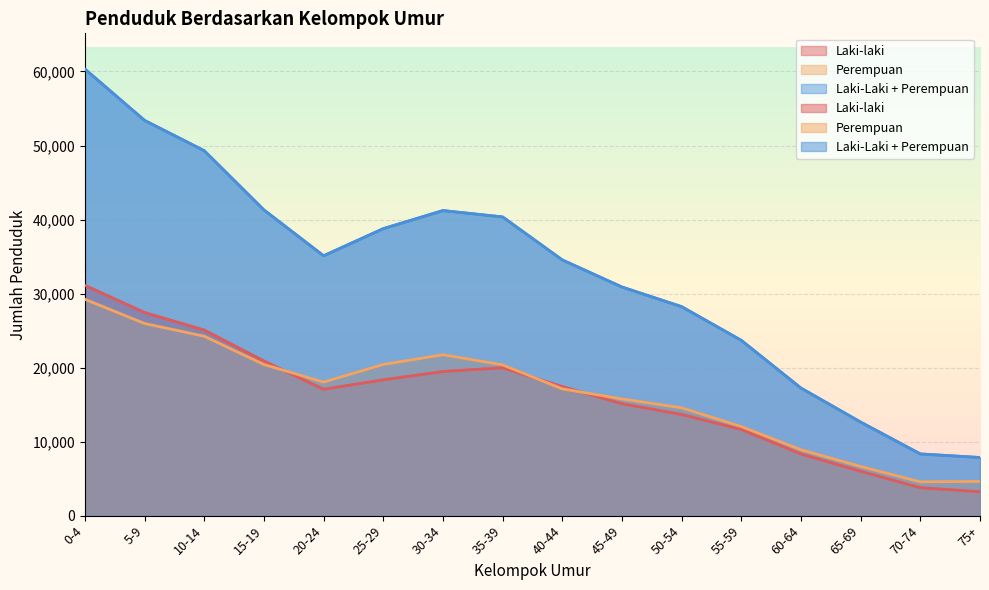

At which category does Laki-laki reach its first local peak?

35-39